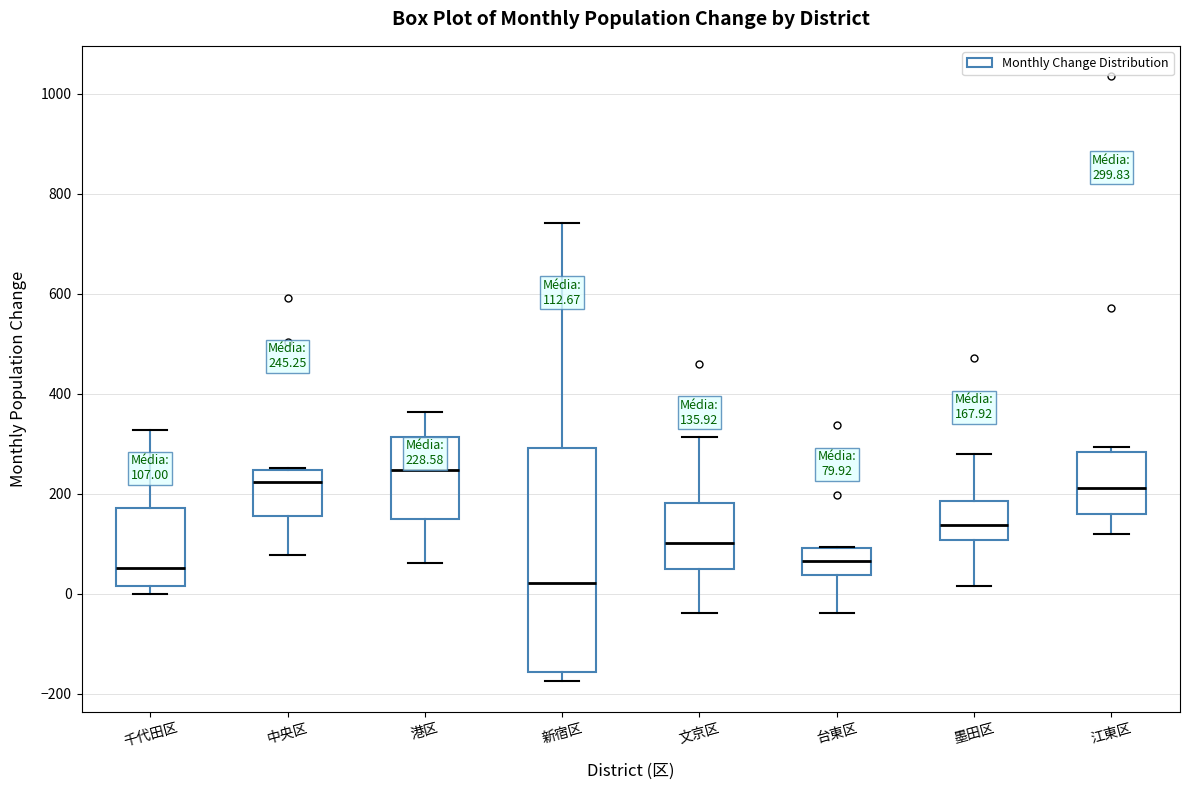

Comparing the boxes themselves (not the whiskers), which one is the tallest?

新宿区